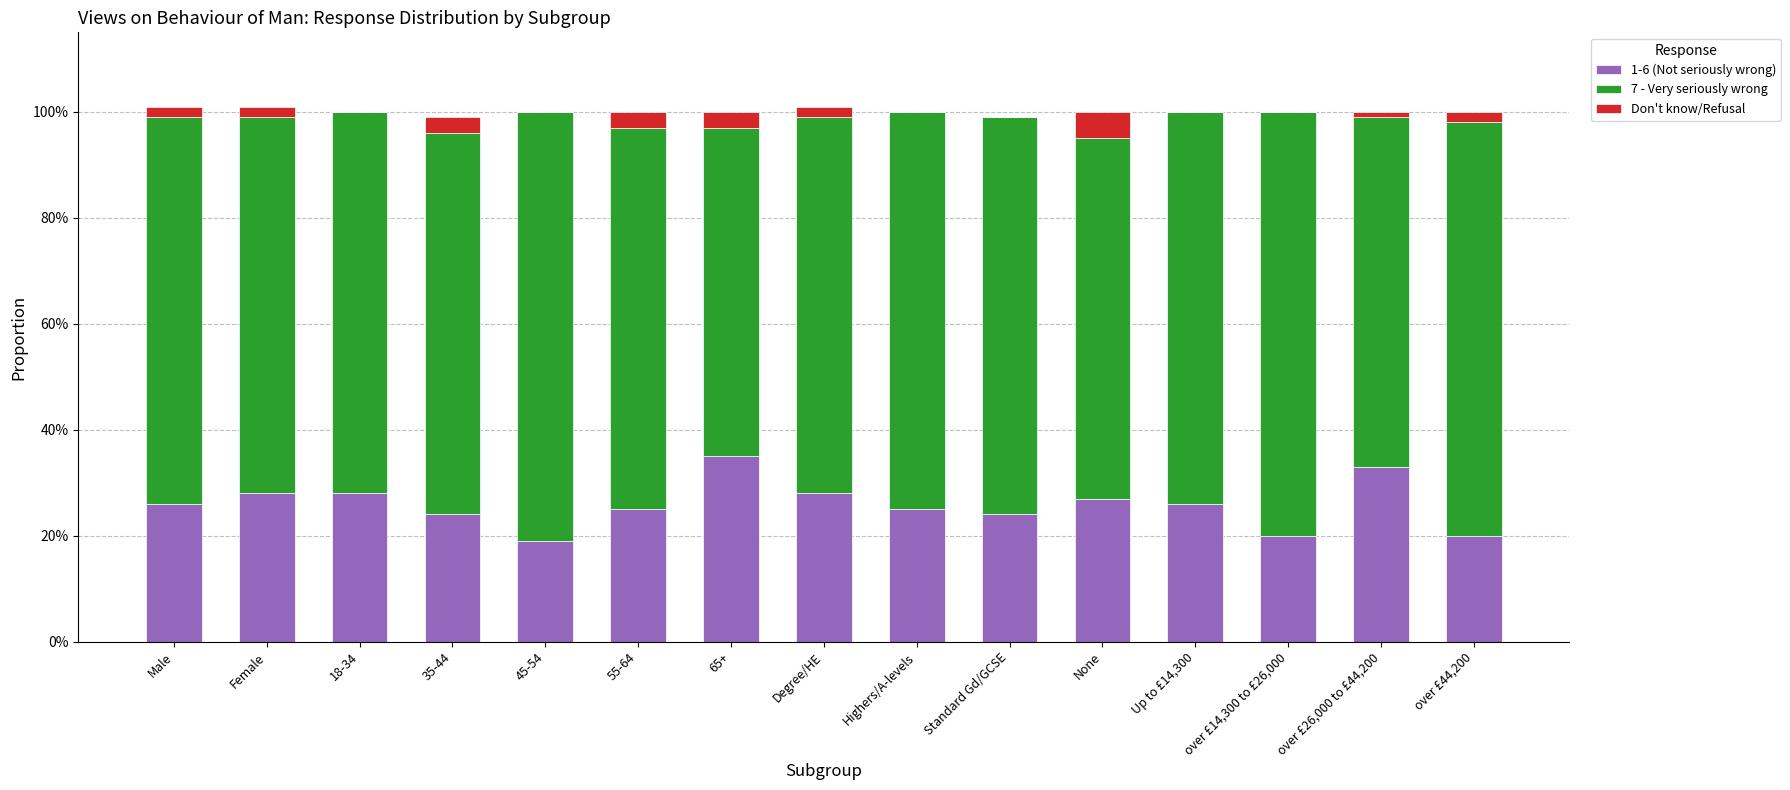

Are the bars horizontal?

No